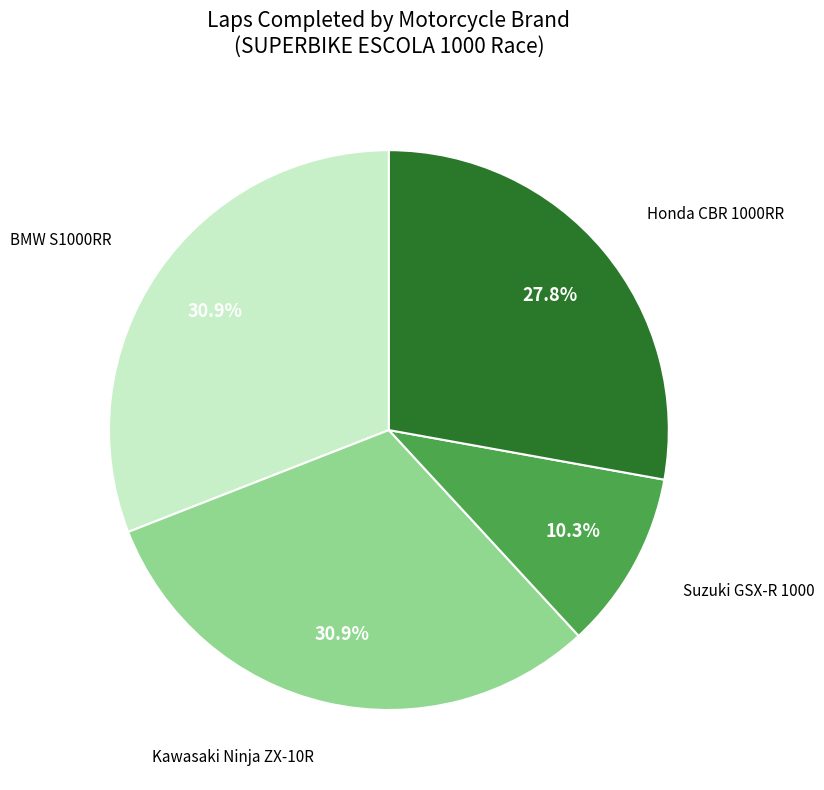

Which category has the smallest portion of the pie?

Suzuki GSX-R 1000